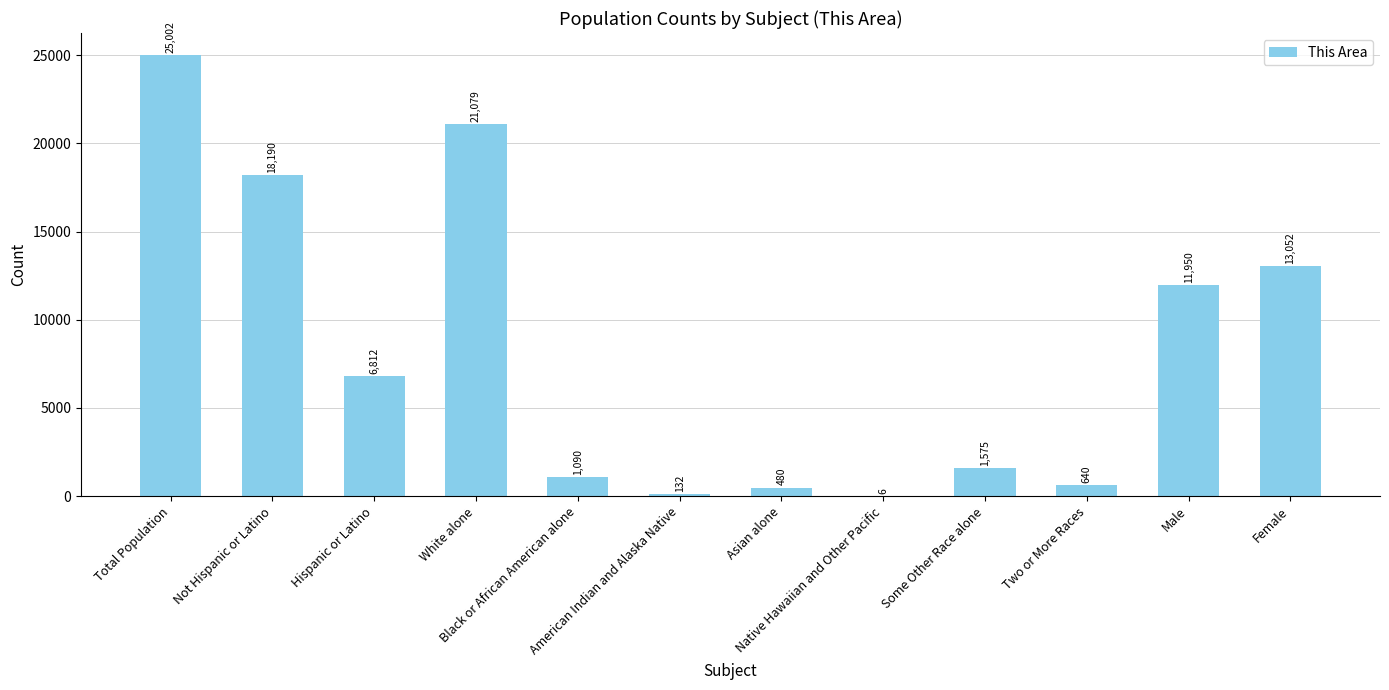

True or false: the data shows 6 at Native Hawaiian and Other Pacific.

True